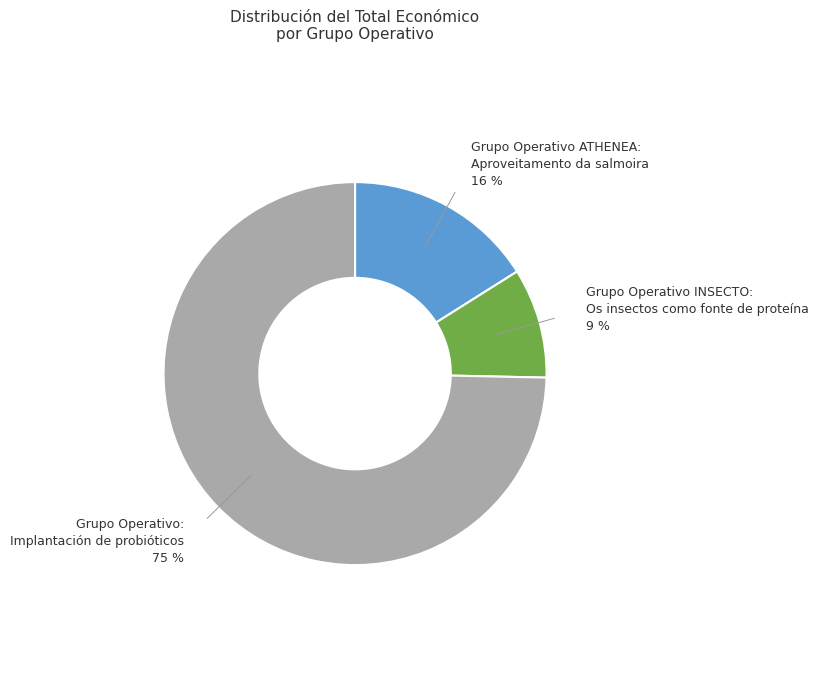

To the nearest percent, what percentage of the pie is Grupo Operativo: Implantación de probióticos?

75%